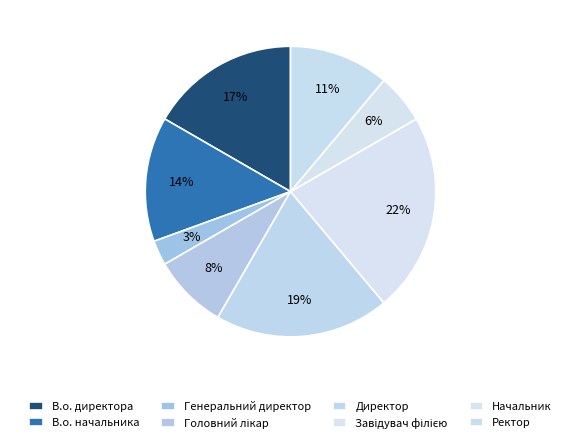

How many segments does this pie chart have?

8